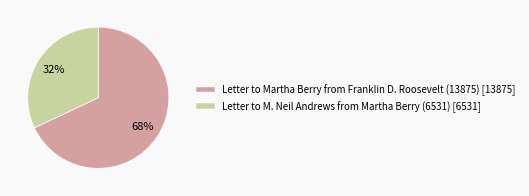

Between Letter to Martha Berry from Franklin D. Roosevelt (13875) and Letter to M. Neil Andrews from Martha Berry (6531), which is larger?

Letter to Martha Berry from Franklin D. Roosevelt (13875)